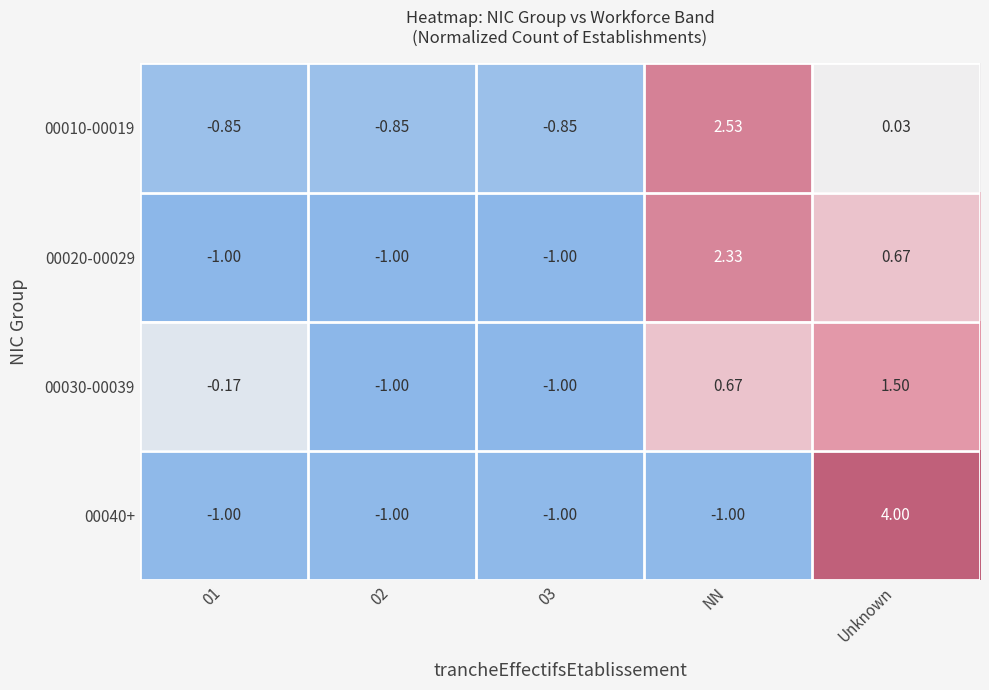

Which label corresponds to the largest value in the chart?

Unknown